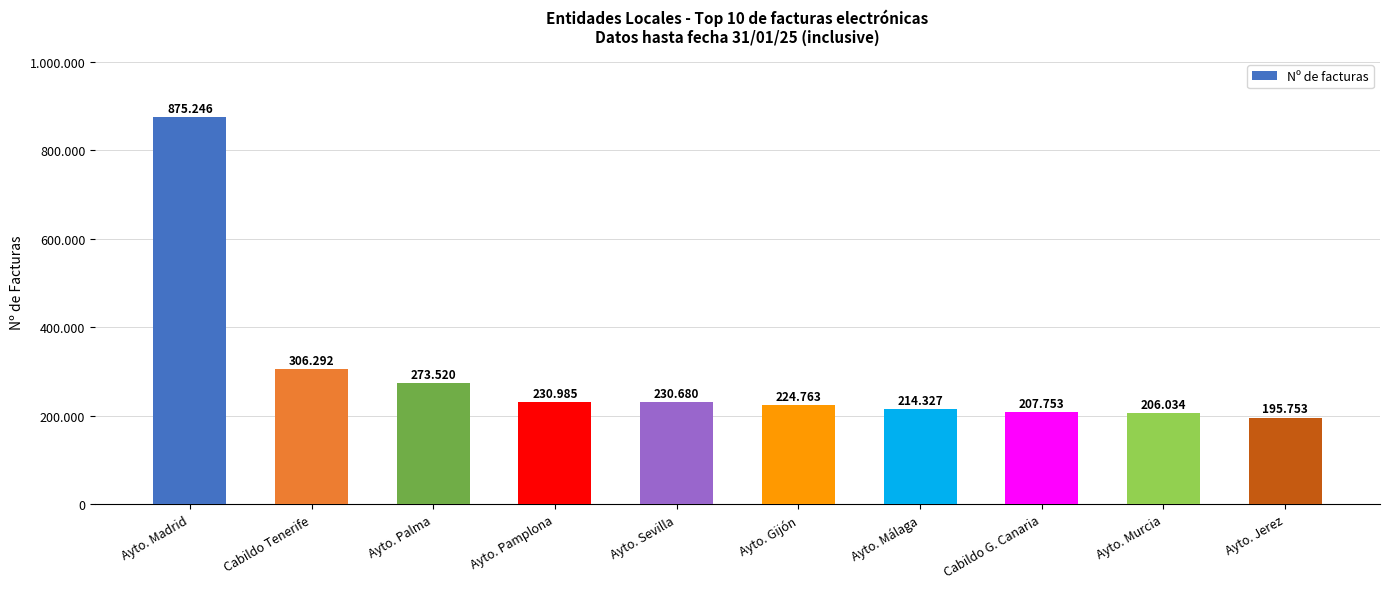

Are the bars horizontal?

No